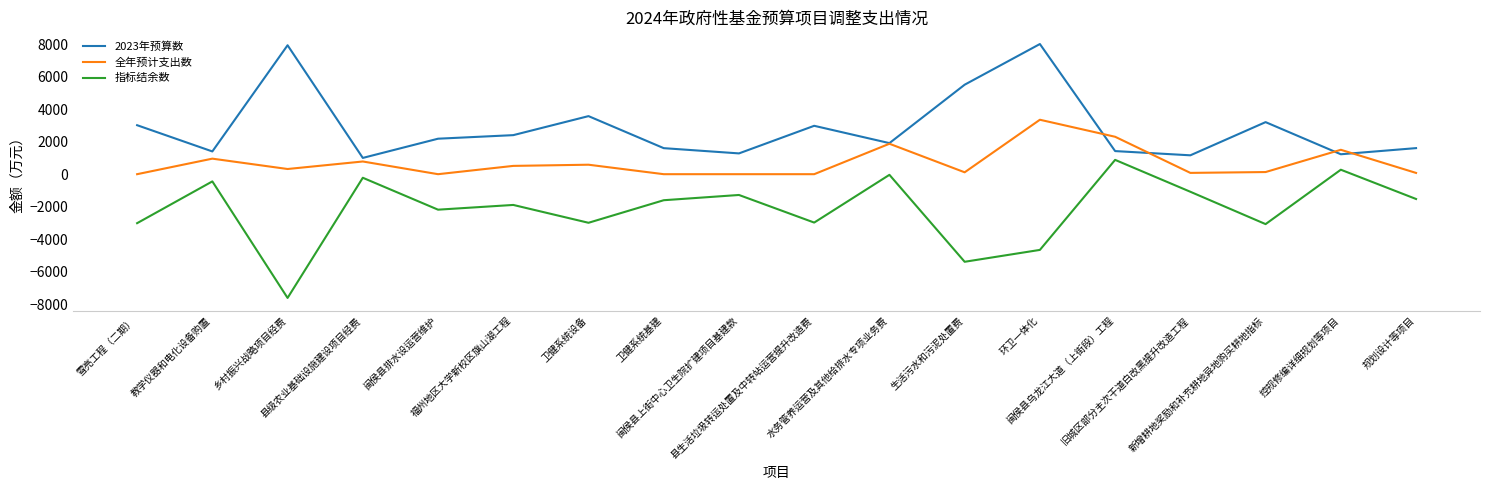

Is the value of 2023年预算数 at 雪亮工程（二期） greater than the value of 指标结余数 at 县级农业基础设施建设项目经费?

Yes